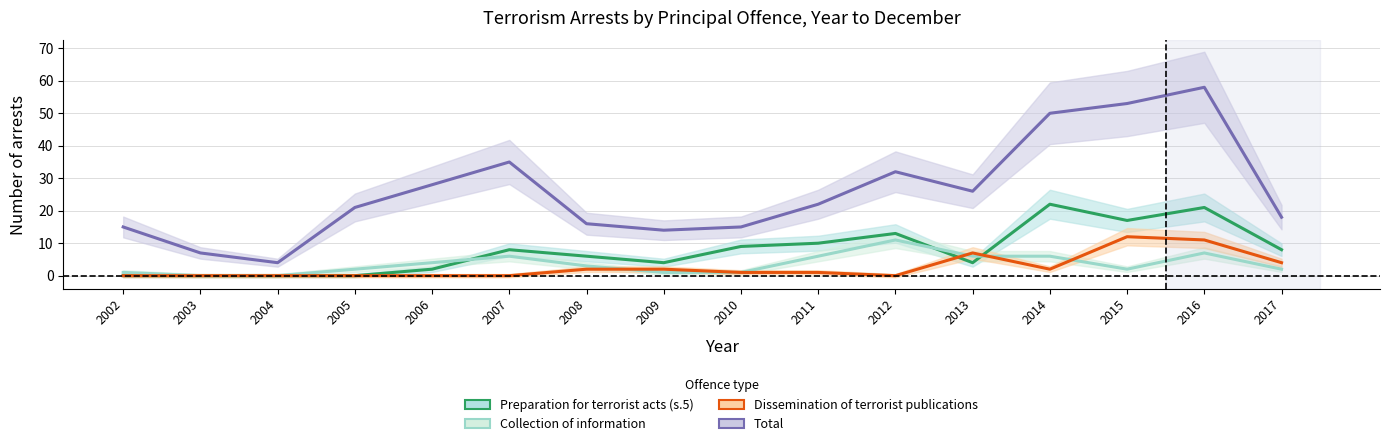

True or false: Collection of information and Preparation for terrorist acts (s.5) cross at least once.

True